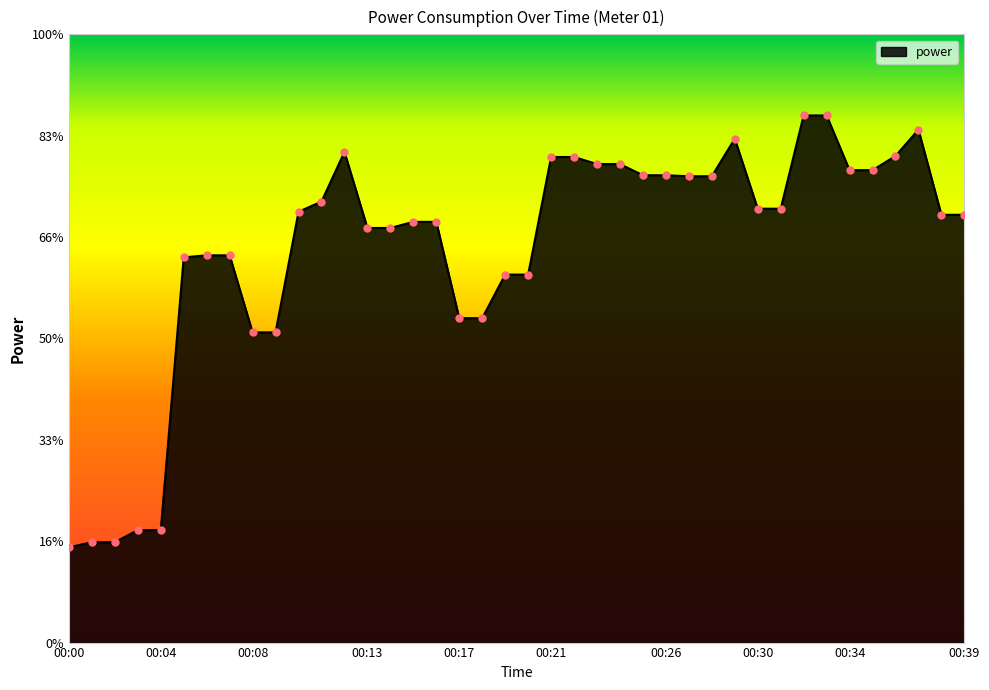

Is this an area chart (filled region under the line)?

Yes